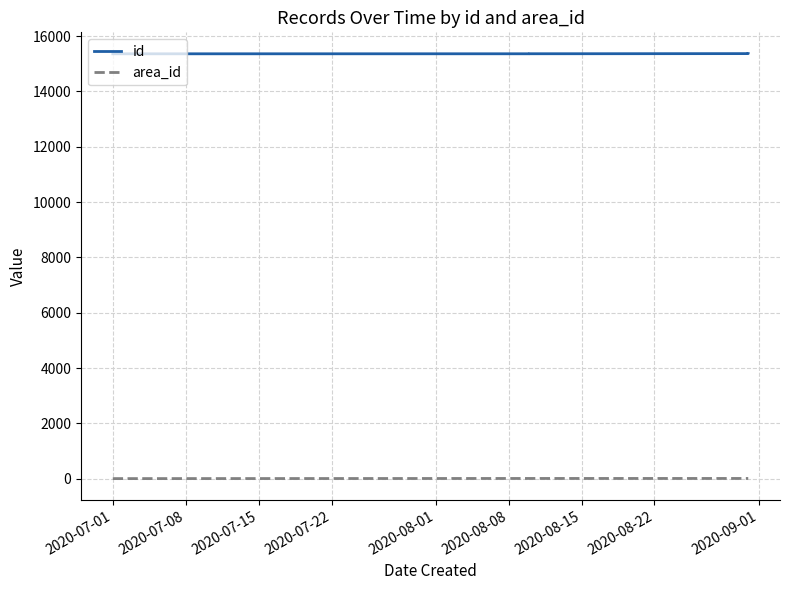

Rank the series at 2020-07-15 from lowest to highest value.

area_id, id